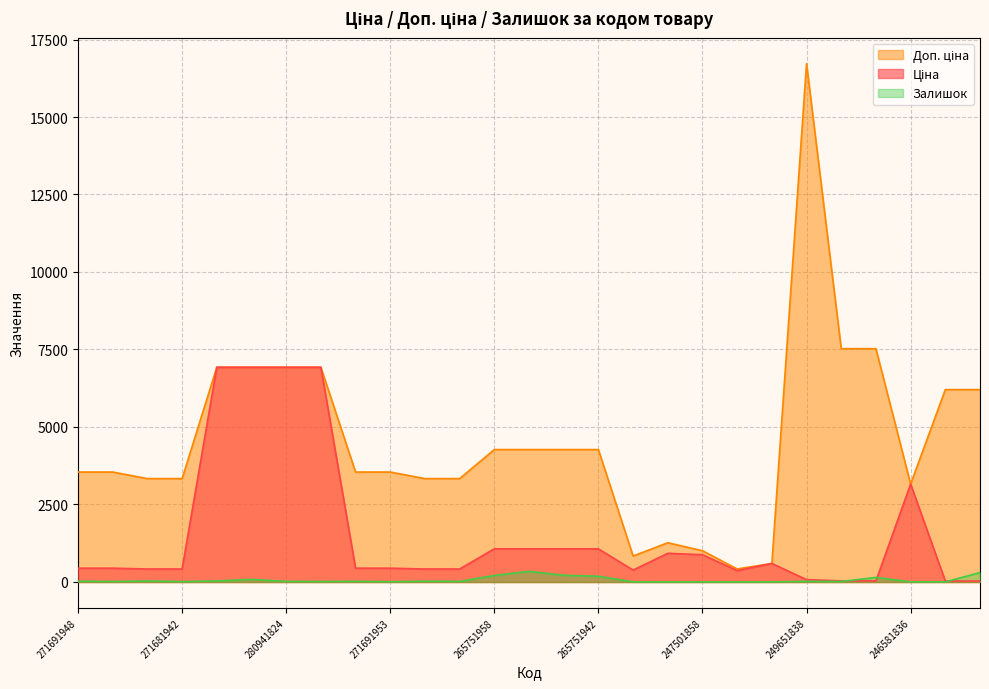

Reading left to right, transcribe all the data shown in this chart.

Ціна: 271691948=443.1	271691942=443.1	271681948=416.6	271681942=416.6	280941901=6925.7	280941856=6925.7	280941824=6925.7	280941739=6925.7	271691958=443.1	271691953=443.1	271681958=416.6	271681953=416.6	265751958=1067.3	265751953=1067.3	265751948=1067.3	265751942=1067.3	264321816=380.4	255241844=923.4	247501858=878.4	247501844=365.1	257380000=595.0	249651838=74.3	249651837=33.4	249651836=33.4	246581836=3157.9	246571837=27.6	246571836=27.6
Доп. ціна: 271691948=3545.0	271691942=3545.0	271681948=3332.5	271681942=3332.5	280941901=6925.7	280941856=6925.7	280941824=6925.7	280941739=6925.7	271691958=3545.0	271691953=3545.0	271681958=3332.5	271681953=3332.5	265751958=4269.4	265751953=4269.4	265751948=4269.4	265751942=4269.4	264321816=835.0	255241844=1263.2	247501858=1006.6	247501844=418.0	257380000=595.0	249651838=16722.0	249651837=7525.0	249651836=7525.0	246581836=3158.0	246571837=6204.0	246571836=6204.0
Залишок: 271691948=22.0	271691942=13.0	271681948=30.0	271681942=10.0	280941901=31.0	280941856=81.0	280941824=17.0	280941739=12.0	271691958=19.0	271691953=7.0	271681958=22.0	271681953=16.0	265751958=206.0	265751953=342.0	265751948=213.0	265751942=183.0	264321816=0.0	255241844=0.0	247501858=0.0	247501844=0.0	257380000=0.0	249651838=19.0	249651837=13.0	249651836=145.0	246581836=1.0	246571837=1.0	246571836=301.0